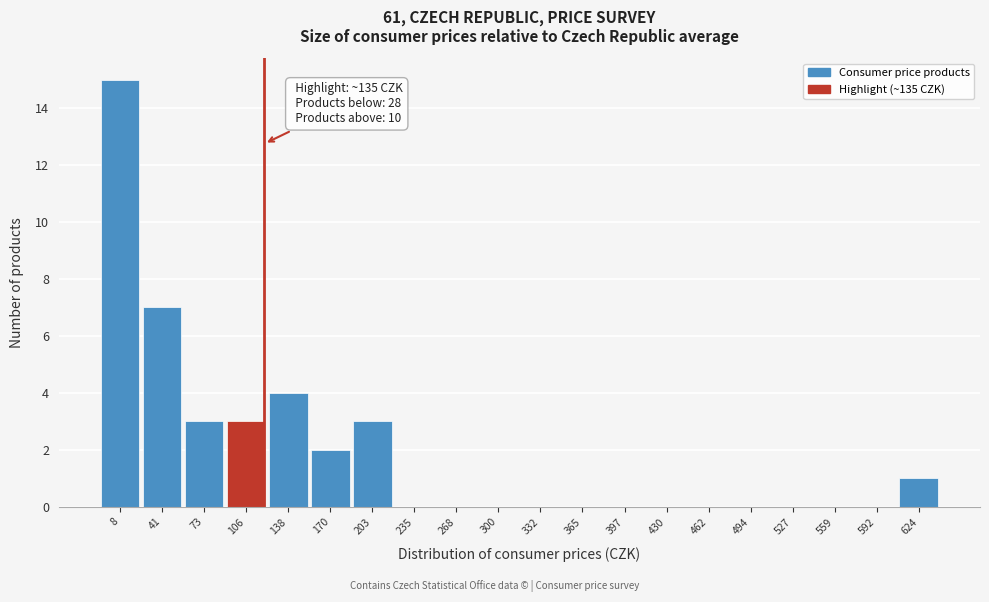

Reading left to right, list all the values displayed in this chart.

8=15	41=7	73=3	106=3	138=4	170=2	203=3	235=0	268=0	300=0	332=0	365=0	397=0	430=0	462=0	494=0	527=0	559=0	592=0	624=1